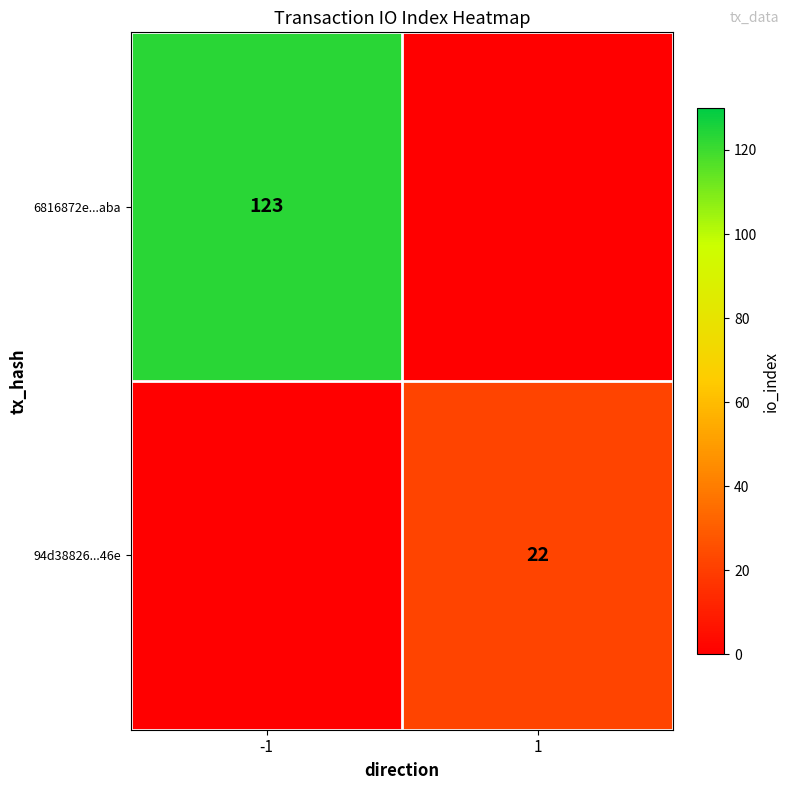

True or false: 94d38826...46e has a value of 36 at 1.

False